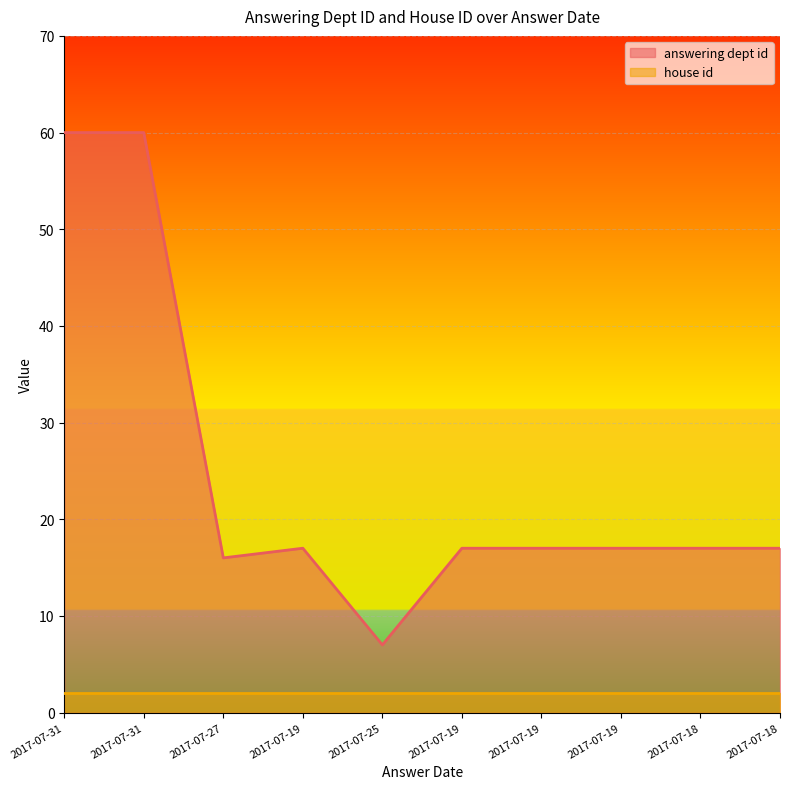

What is the maximum value shown in the chart?

60